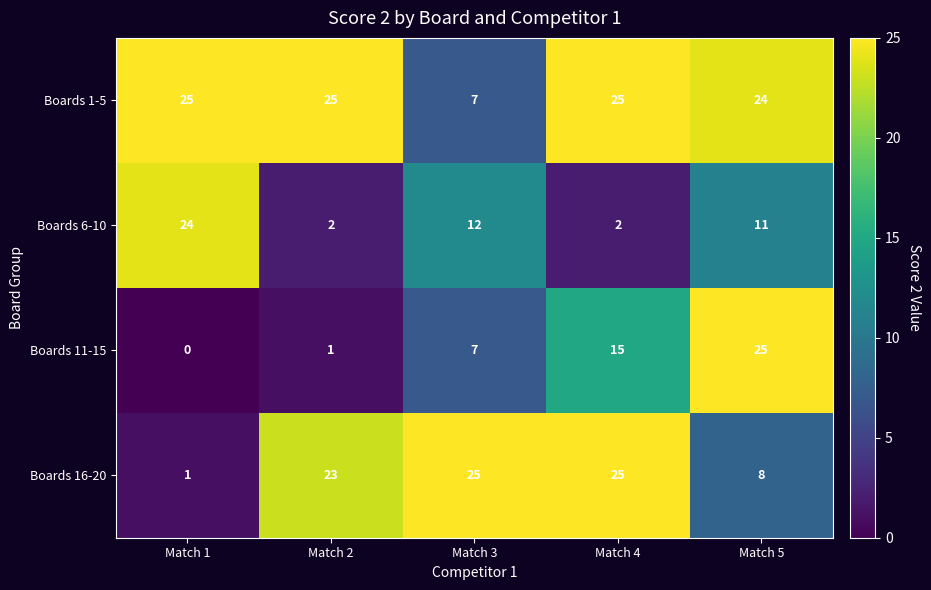

At which label is Boards 1-5 closest to 16?

Match 5